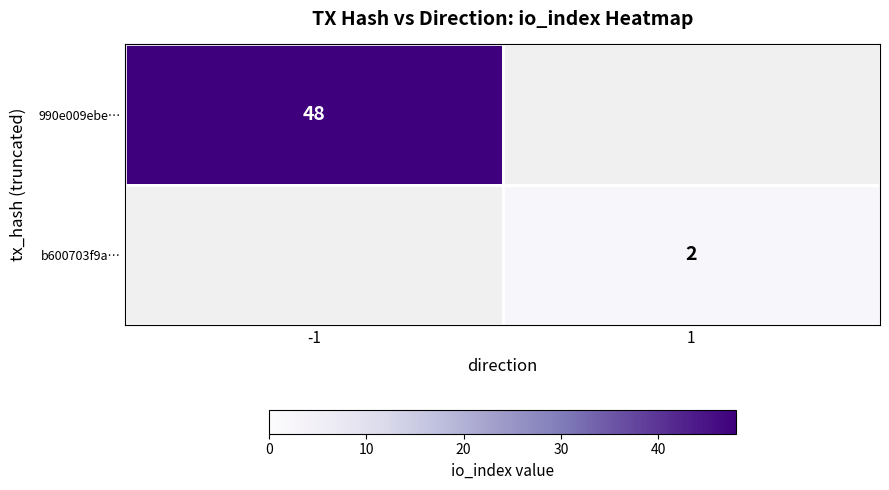

Is it true that 990e009ebe… equals 24 at -1?

False